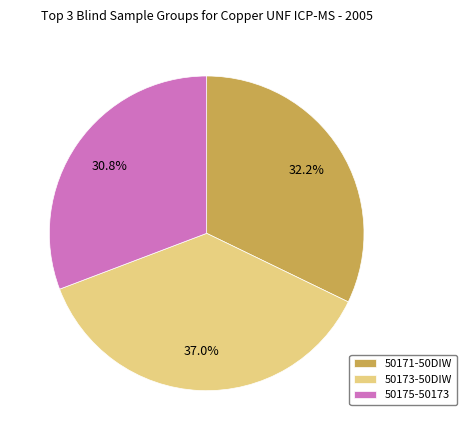

Rank the categories by value from highest to lowest.

50173-50DIW, 50171-50DIW, 50175-50173